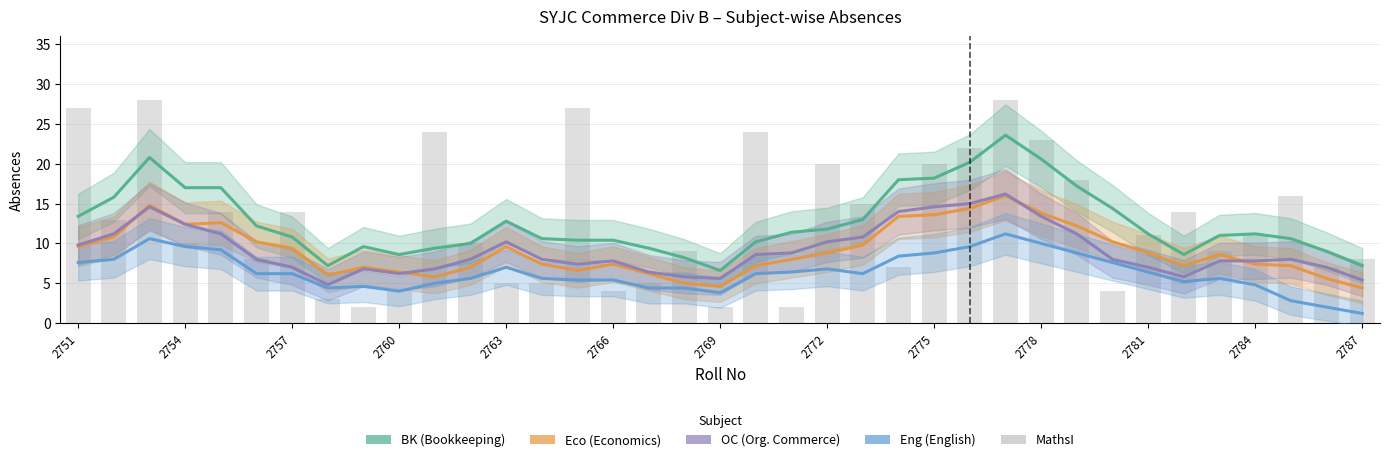

What is the difference between the maximum and second lowest values in the OC series?

10.8